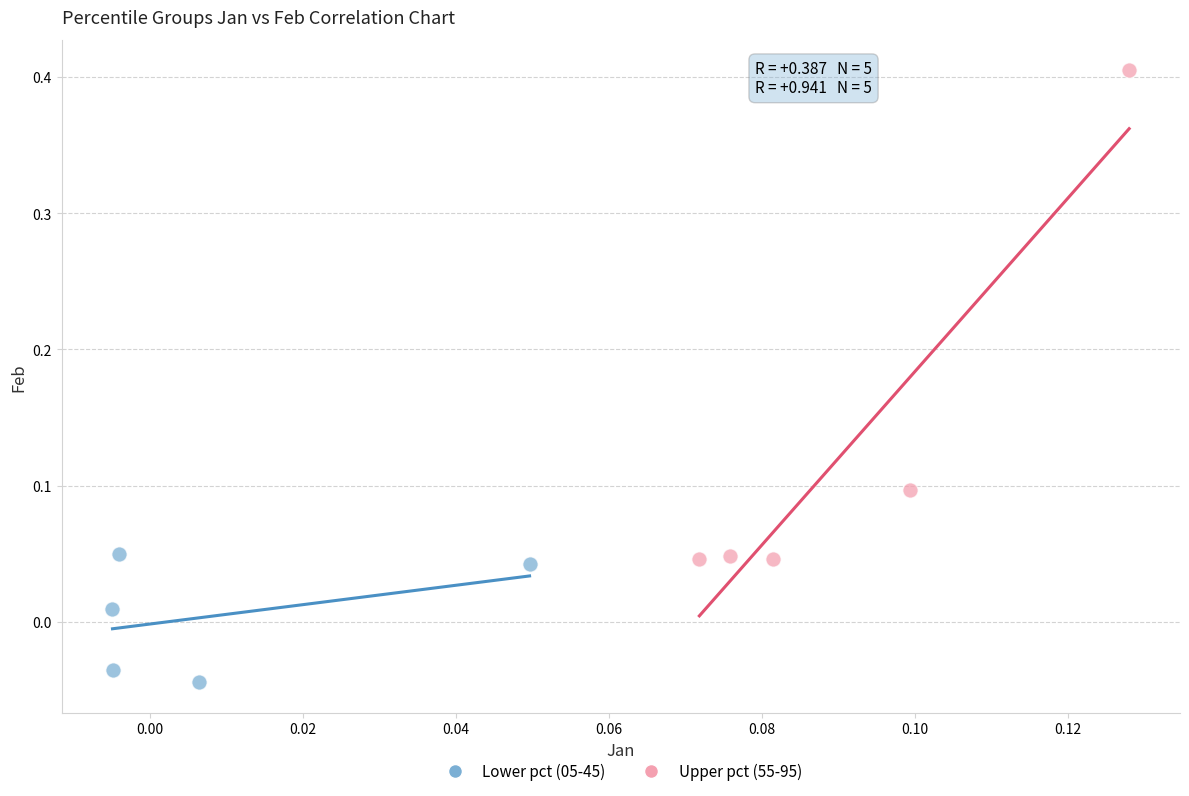

Which series has the widest spread of Y values?

Upper pct (55-95)